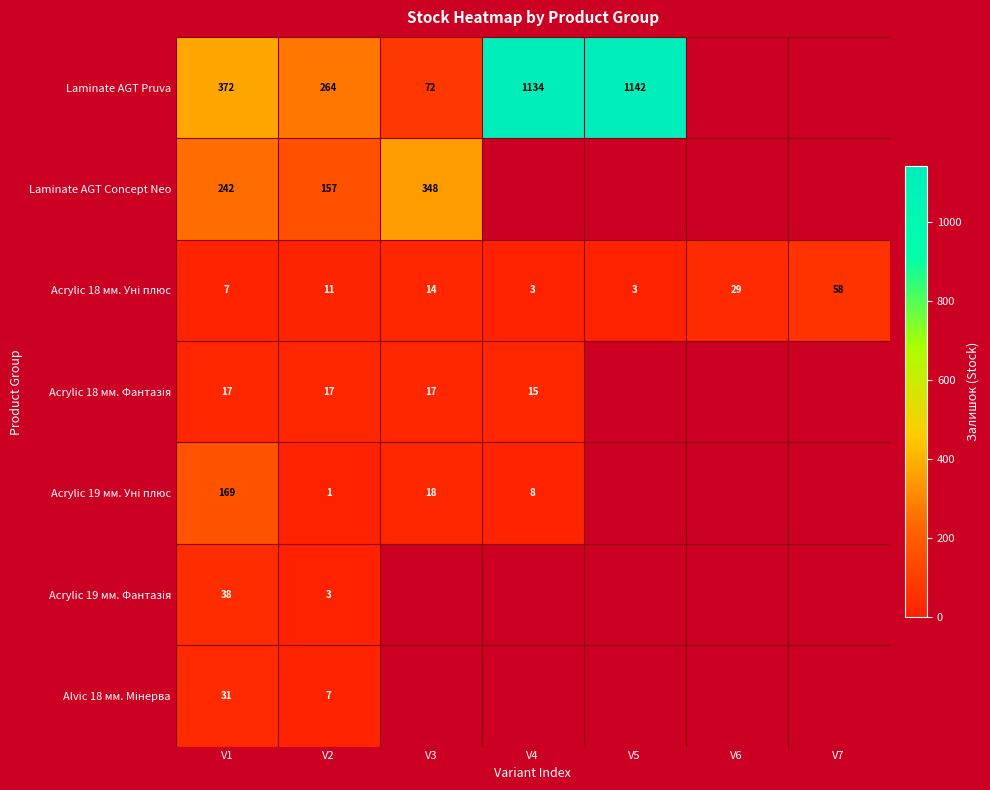

At which category is the sum across all series the highest?

V1